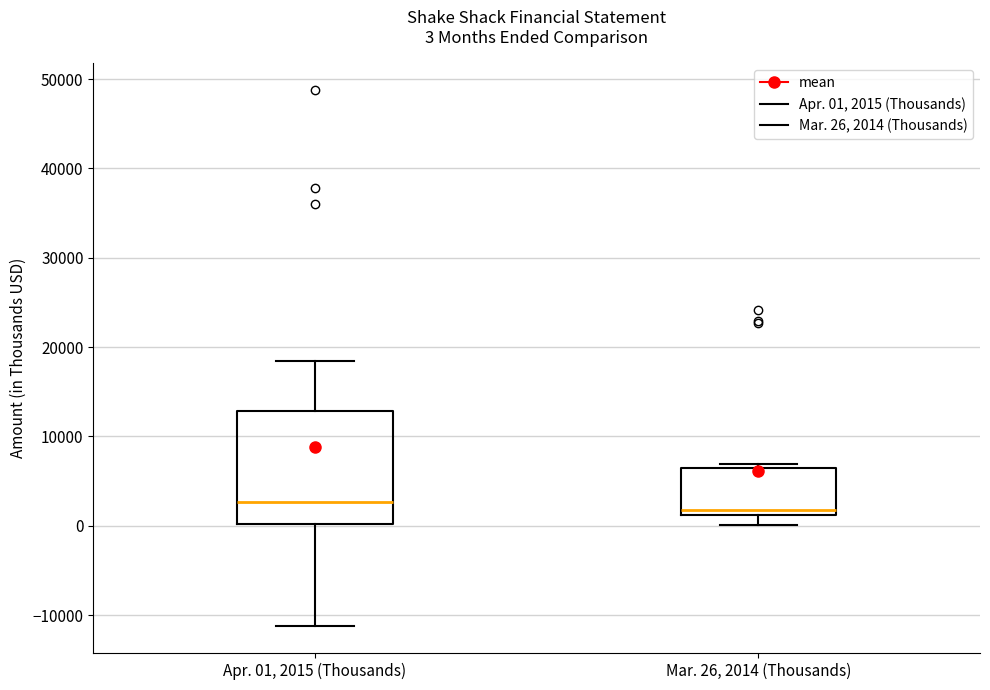

Which box is the tallest, from its lower edge to its upper edge?

Apr. 01, 2015 (Thousands)